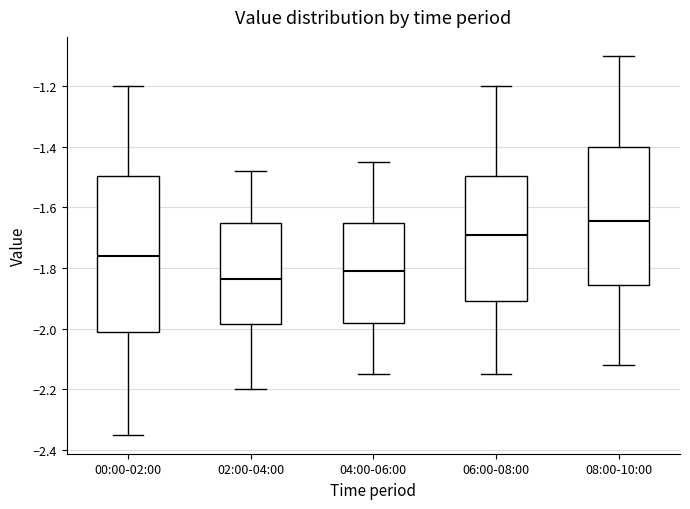

Where does the median line of the box for 00:00-02:00 sit on the y-axis? The values are not printed on the chart, so give them approximately, as read against the axis.

-1.76